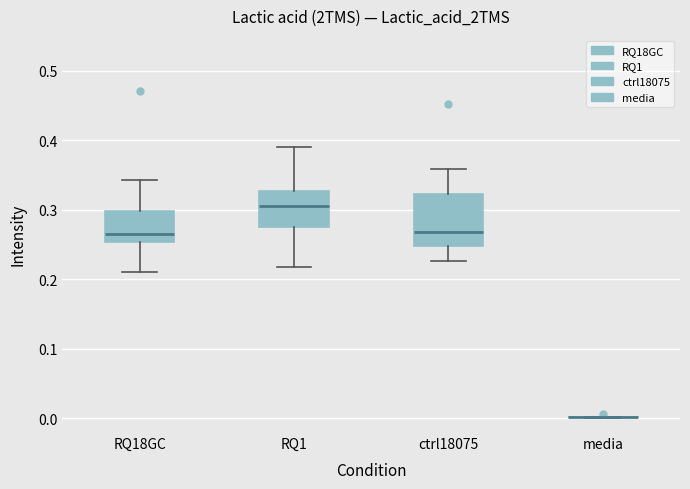

Reading left to right, read every box against the y-axis: the position of its median line, the range the box covers, and the ends of its whiskers. The values are not printed on the chart, so give them approximately, as read against the axis.

RQ18GC: median 0.26, box 0.25 to 0.30, whiskers 0.21 to 0.34
RQ1: median 0.31, box 0.27 to 0.33, whiskers 0.22 to 0.39
ctrl18075: median 0.27, box 0.25 to 0.32, whiskers 0.23 to 0.36
media: box collapsed to a line at 0.00, whiskers 0.00 to 0.00